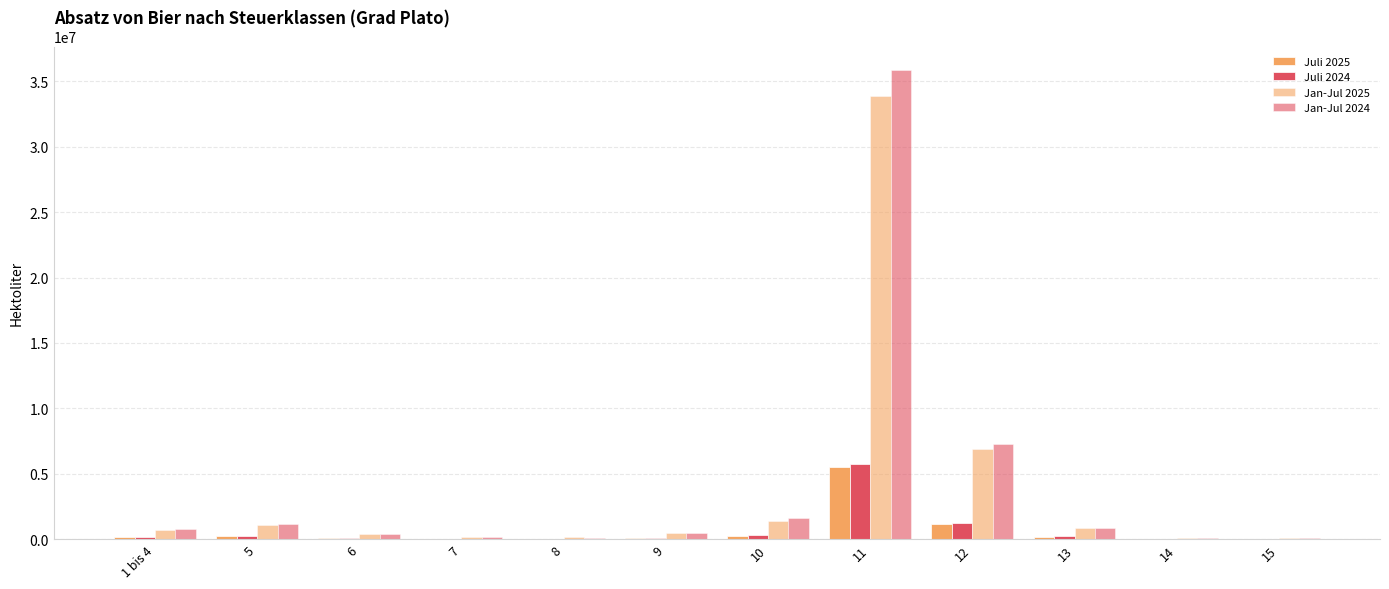

Reading left to right, transcribe all the data shown in this chart.

Juli 2025: 1 bis 4=164286.4	5=230530.7	6=86932.9	7=34195.3	8=22155.7	9=72114.9	10=260383.6	11=5541661.4	12=1151699.0	13=177458.7	14=11374.2	15=14620.0
Juli 2024: 1 bis 4=152058.5	5=253121.1	6=67871.2	7=32152.3	8=22531.9	9=79780.6	10=287970.9	11=5765716.7	12=1210882.2	13=209342.8	14=13297.0	15=24293.1
Jan-Jul 2025: 1 bis 4=710767.1	5=1081184.5	6=361399.8	7=193840.1	8=142957.3	9=457971.0	10=1423897.7	11=33881726.0	12=6889247.7	13=876359.5	14=65304.4	15=80536.7
Jan-Jul 2024: 1 bis 4=779707.7	5=1184648.6	6=355555.0	7=183809.7	8=123845.1	9=491533.2	10=1637176.7	11=35877470.7	12=7308567.8	13=883195.4	14=95322.8	15=108754.6